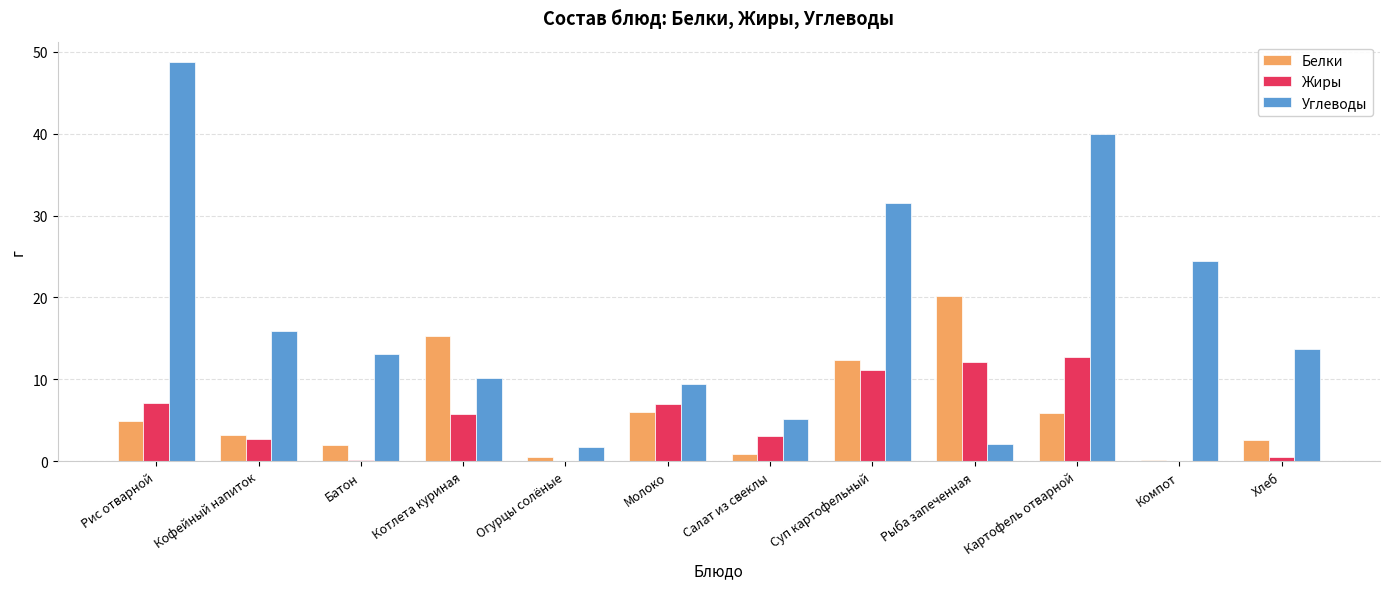

Between Рис отварной and Суп картофельный, which series saw the biggest shift?

Углеводы